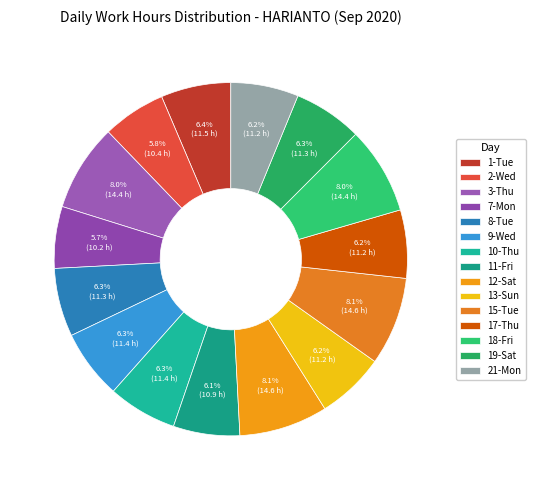

True or false: 17-Thu accounts for 16% of the total.

False